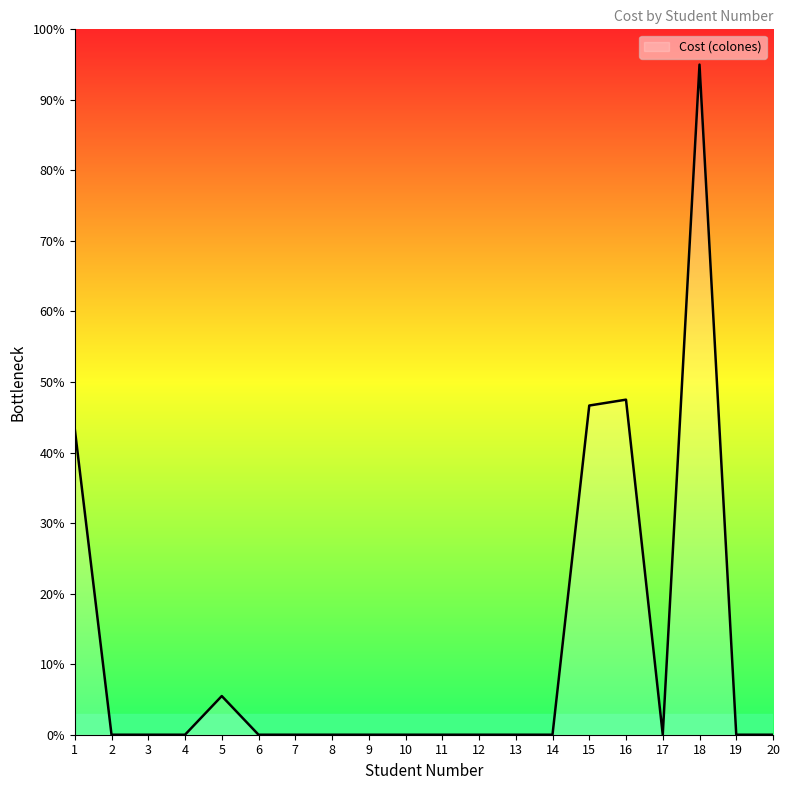

Does the chart display data point markers on the line(s)?

No